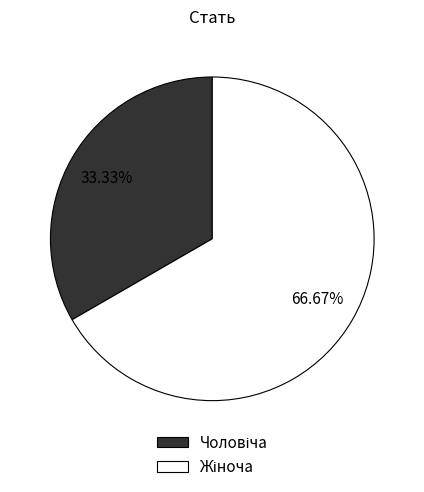

How many slices are in this pie chart?

2